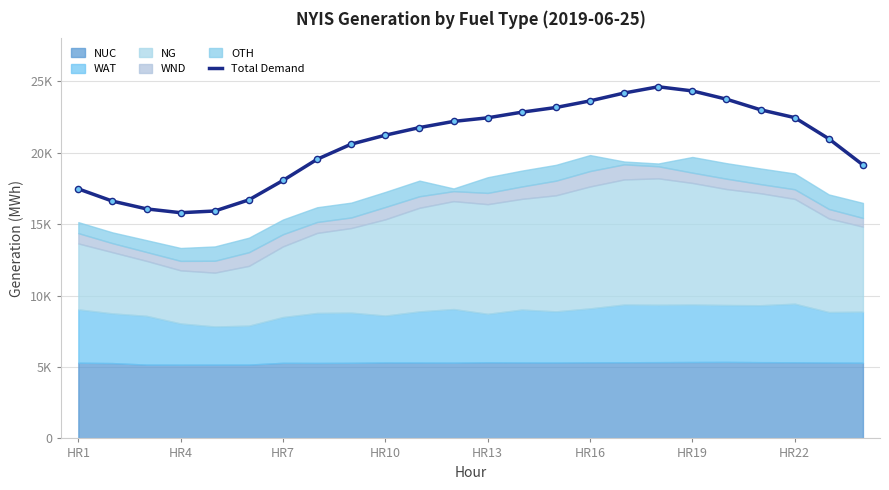

What is the change in value from HR10 to HR13?

+1215